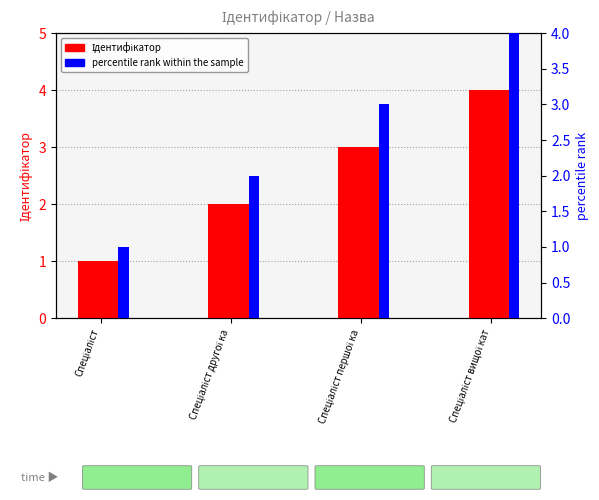

What is the difference between the second highest and second lowest values in the Ідентифікатор series?

1